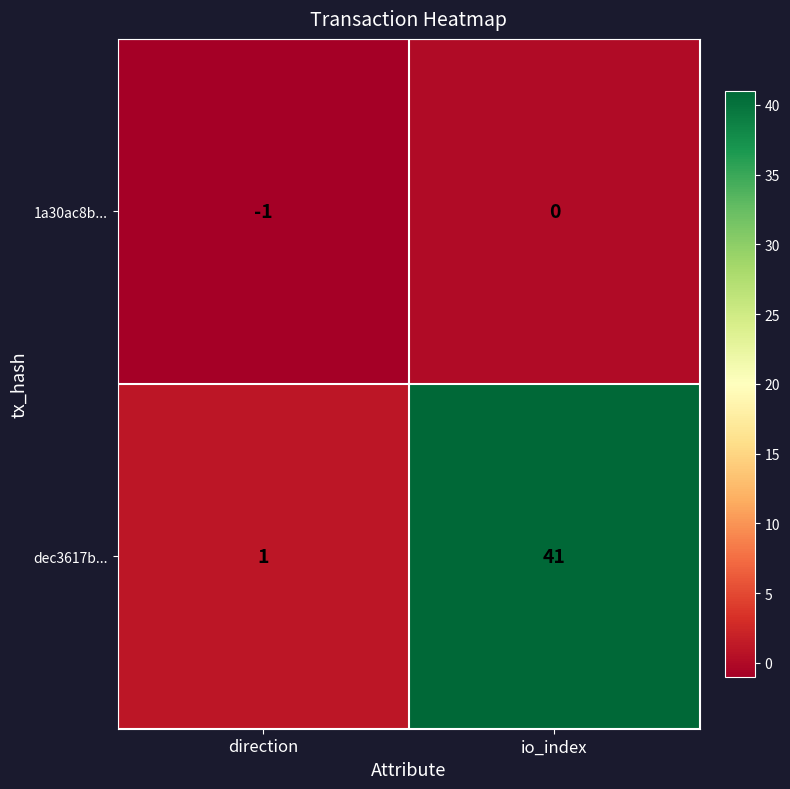

The value of 1a30ac8b... at io_index is 0. True or false?

True